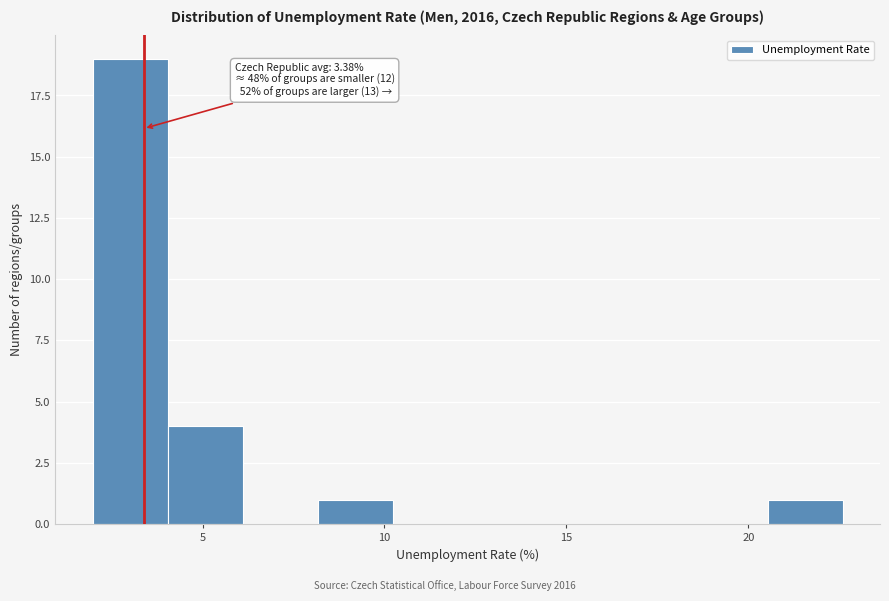

Which range on the x-axis has the tallest bar?

2.0 to 4.0